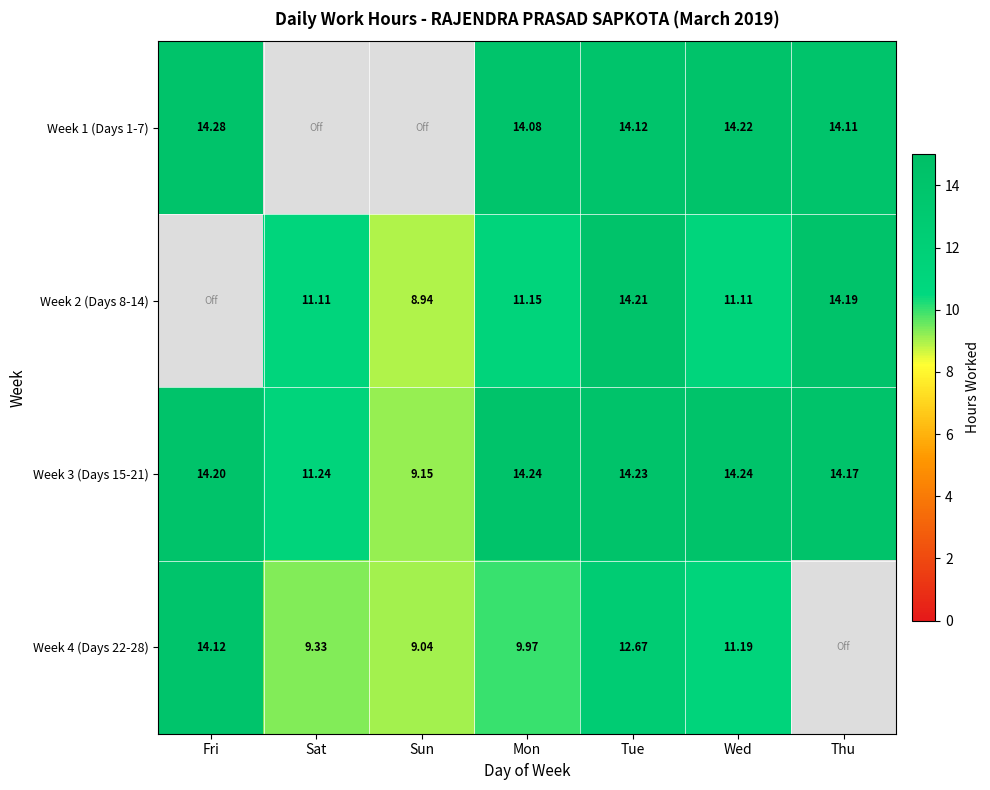

Is the value of Week 1 (Days 1-7) at Thu greater than the value of Week 4 (Days 22-28) at Sun?

Yes